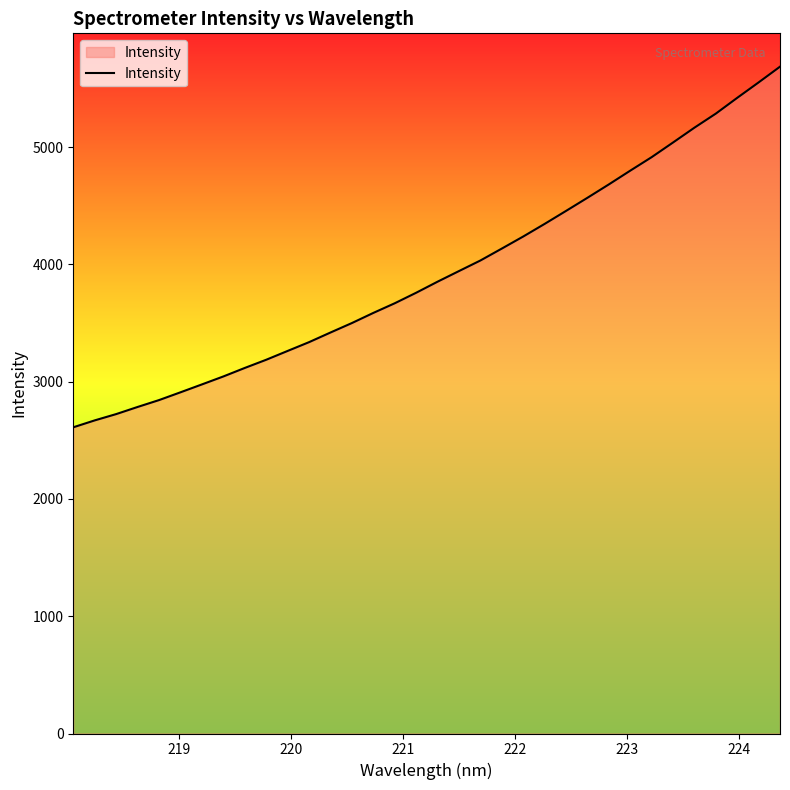

What is the minimum value shown in the chart?

2610.9